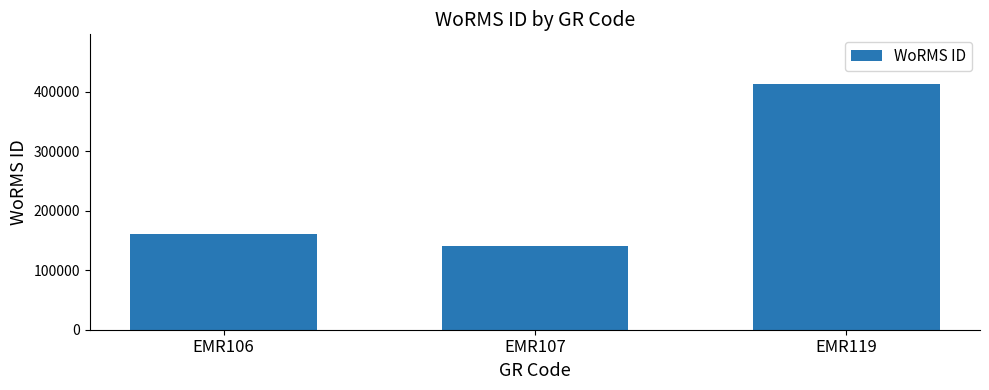

Rank the categories by value from lowest to highest.

EMR107, EMR106, EMR119